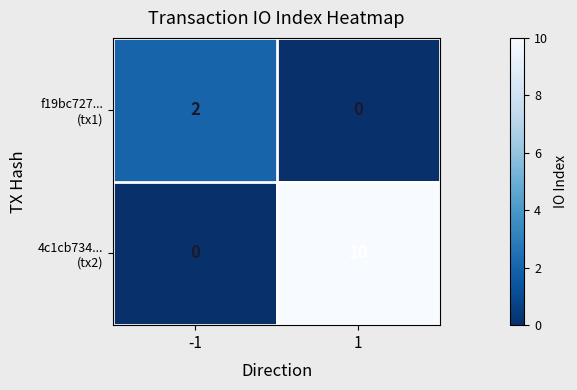

What is the spread (max minus min) of values at 1?

10